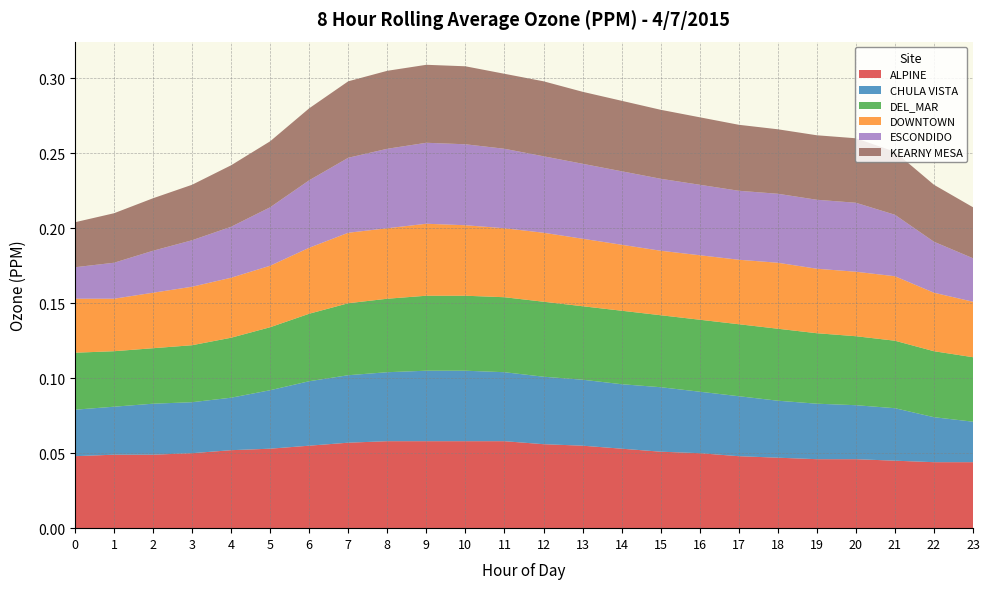

Reading right to left, list all the values displayed in this chart.

ALPINE: 23=0.0	22=0.0	21=0.0	20=0.0	19=0.0	18=0.0	17=0.0	16=0.1	15=0.1	14=0.1	13=0.1	12=0.1	11=0.1	10=0.1	9=0.1	8=0.1	7=0.1	6=0.1	5=0.1	4=0.1	3=0.1	2=0.0	1=0.0	0=0.0
CHULA VISTA: 23=0.0	22=0.0	21=0.0	20=0.0	19=0.0	18=0.0	17=0.0	16=0.0	15=0.0	14=0.0	13=0.0	12=0.0	11=0.0	10=0.0	9=0.0	8=0.0	7=0.0	6=0.0	5=0.0	4=0.0	3=0.0	2=0.0	1=0.0	0=0.0
DEL_MAR: 23=0.0	22=0.0	21=0.0	20=0.0	19=0.0	18=0.0	17=0.0	16=0.0	15=0.0	14=0.0	13=0.0	12=0.1	11=0.1	10=0.1	9=0.1	8=0.0	7=0.0	6=0.0	5=0.0	4=0.0	3=0.0	2=0.0	1=0.0	0=0.0
DOWNTOWN: 23=0.0	22=0.0	21=0.0	20=0.0	19=0.0	18=0.0	17=0.0	16=0.0	15=0.0	14=0.0	13=0.0	12=0.0	11=0.0	10=0.0	9=0.0	8=0.0	7=0.0	6=0.0	5=0.0	4=0.0	3=0.0	2=0.0	1=0.0	0=0.0
ESCONDIDO: 23=0.0	22=0.0	21=0.0	20=0.0	19=0.0	18=0.0	17=0.0	16=0.0	15=0.0	14=0.0	13=0.1	12=0.1	11=0.1	10=0.1	9=0.1	8=0.1	7=0.1	6=0.0	5=0.0	4=0.0	3=0.0	2=0.0	1=0.0	0=0.0
KEARNY MESA: 23=0.0	22=0.0	21=0.0	20=0.0	19=0.0	18=0.0	17=0.0	16=0.0	15=0.0	14=0.0	13=0.0	12=0.1	11=0.1	10=0.1	9=0.1	8=0.1	7=0.1	6=0.0	5=0.0	4=0.0	3=0.0	2=0.0	1=0.0	0=0.0